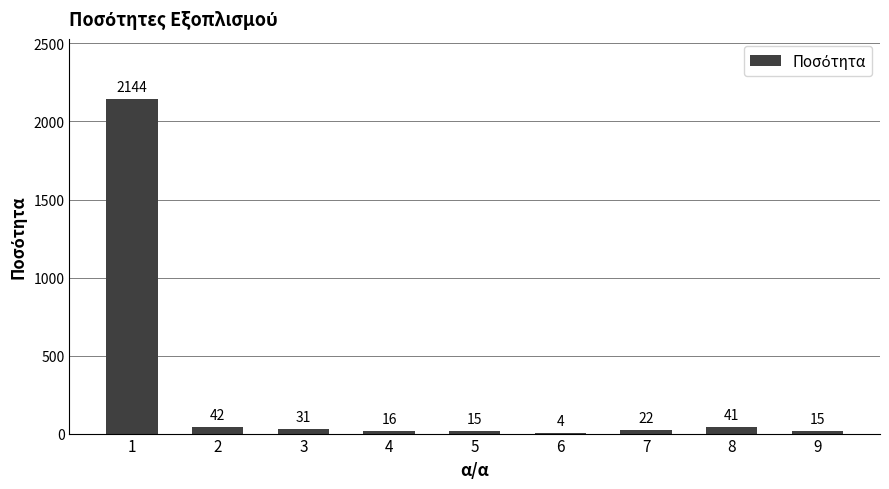

The value at 5 is 15. True or false?

True